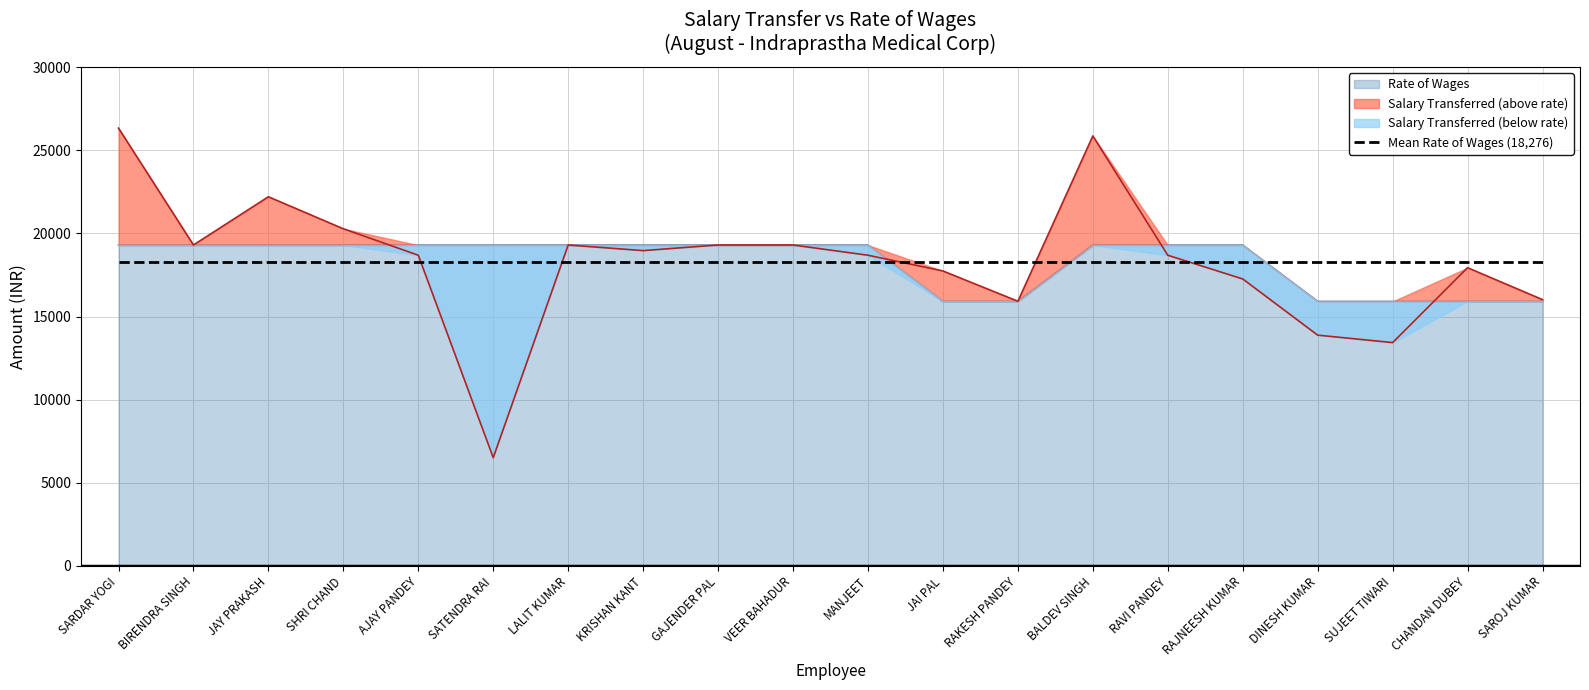

Reading right to left, what are all the values shown in this chart?

Salary Transferred: 16014	17935	13432	13879	17258	18684	25857	15917	17738	18684	19301	19301	18963	19301	6514	18684	20275	22200	19301	26328
Rate of Wages: 15908	15908	15908	15908	19291	19291	19291	15908	15908	19291	19291	19291	19291	19291	19291	19291	19291	19291	19291	19291